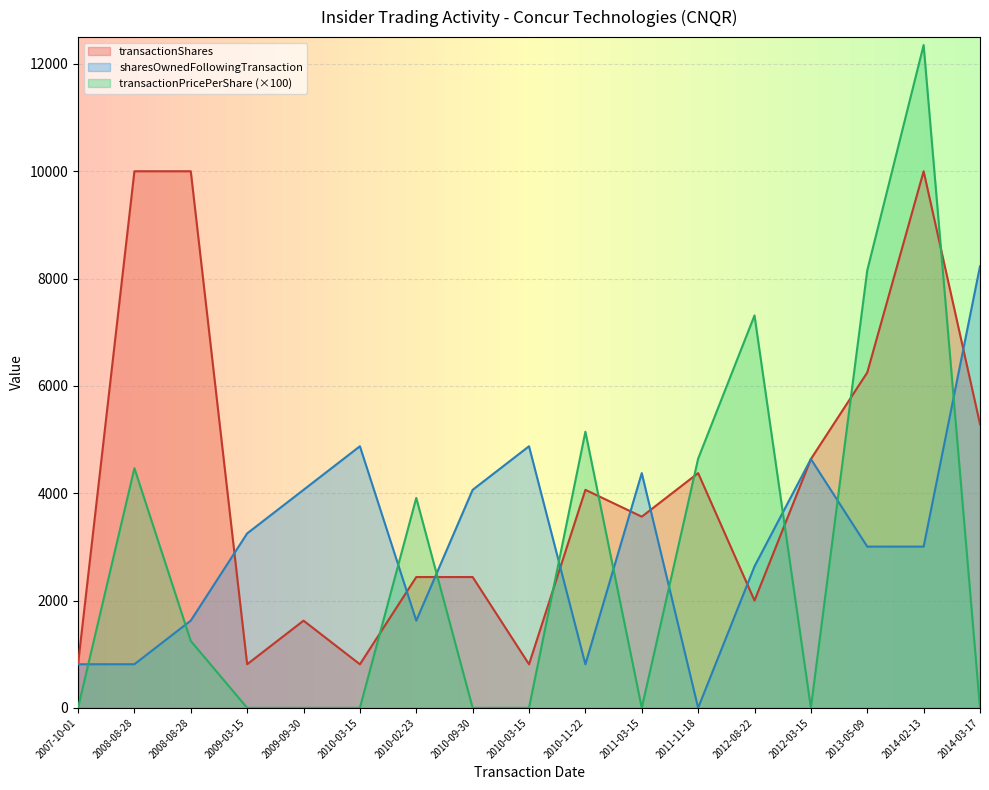

Reading left to right, transcribe all the data shown in this chart.

transactionShares: 813.0	10000.0	10000.0	813.0	1625.0	812.0	2438.0	2438.0	812.0	4063.0	3563.0	4375.0	2000.0	4637.0	6250.0	10000.0	5289.0
sharesOwnedFollowingTransaction: 813.0	813.0	1626.0	3251.0	4063.0	4875.0	1625.0	4063.0	4875.0	812.0	4375.0	0.0	2637.0	4637.0	3005.0	3005.0	8230.0
transactionPricePerShare: 0.0	4466.8	1246.0	0.0	0.0	0.0	3912.5	0.0	0.0	5146.7	0.0	4644.0	7313.2	0.0	8153.7	12352.0	0.0